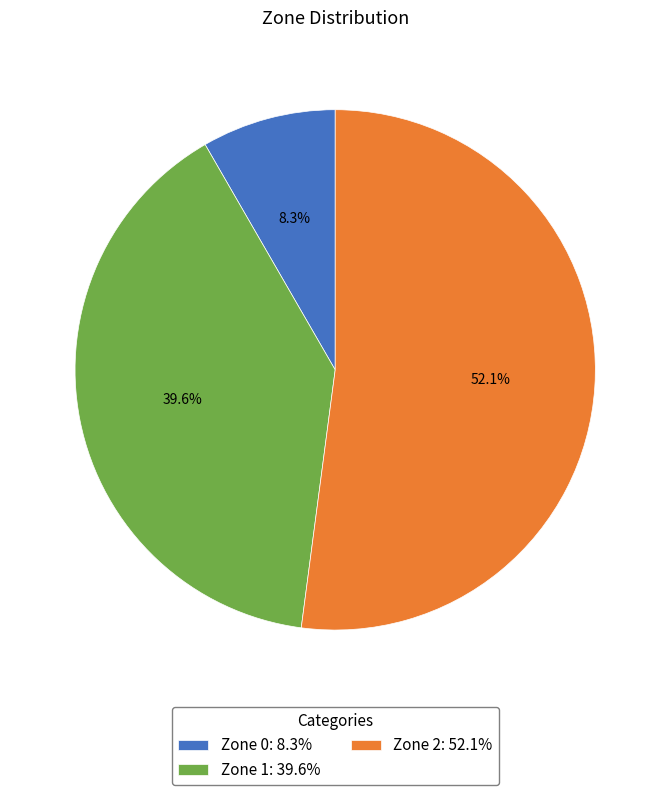

Combined, do Zone 2 and Zone 1 account for over 50%?

Yes